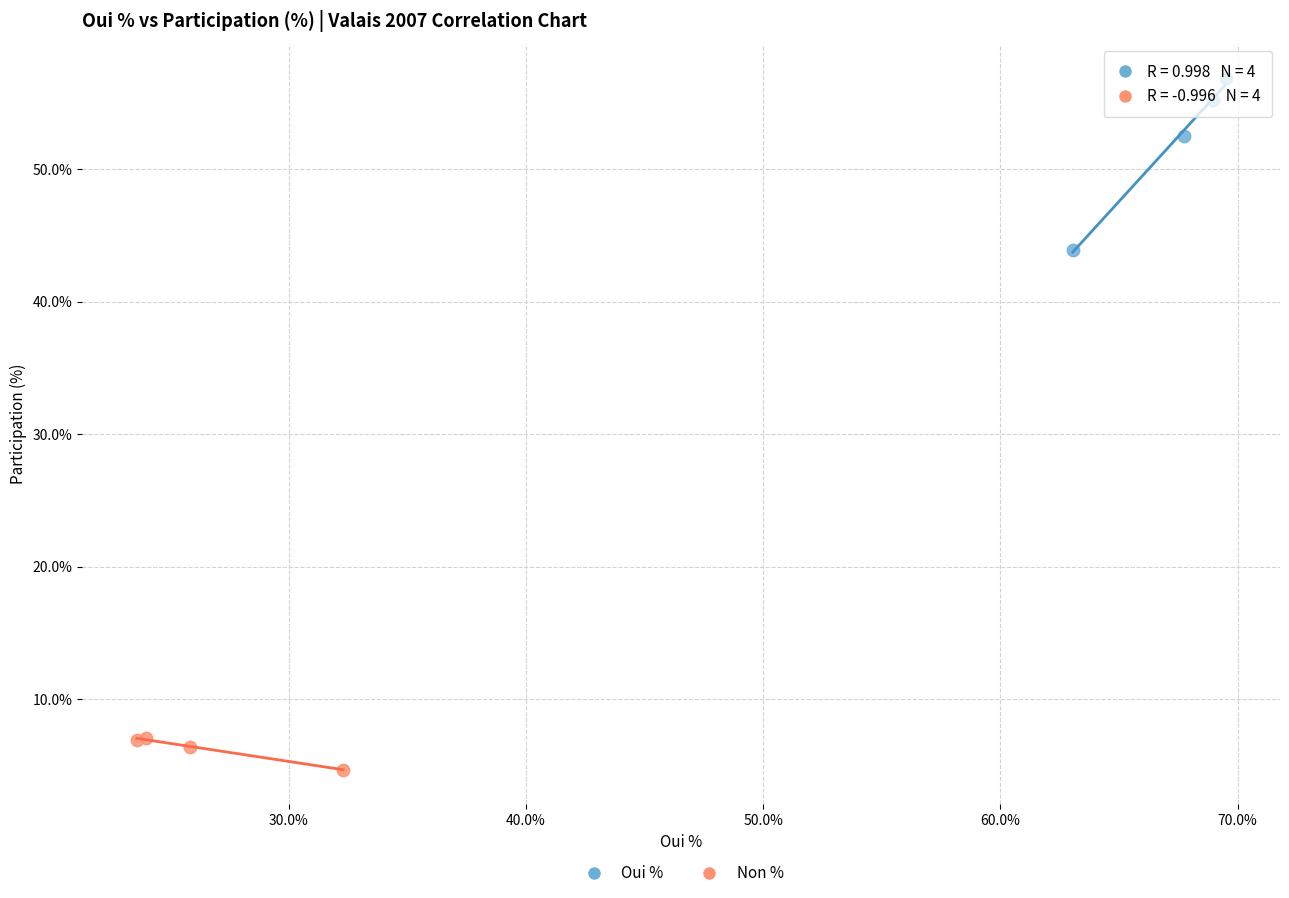

What are all the series names shown in the legend?

Oui %, Non %